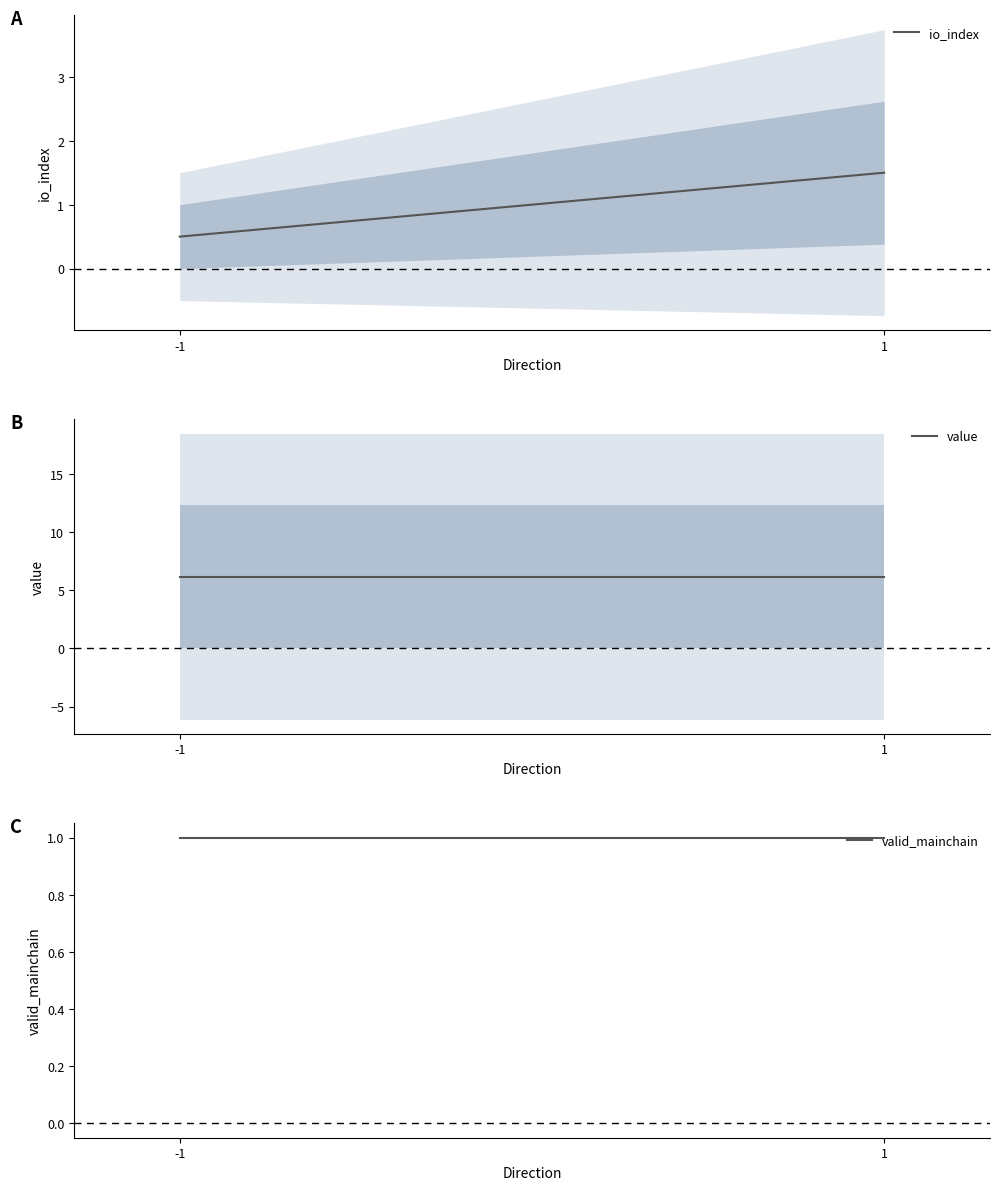

What is the highest value of the io_index series?

1.5